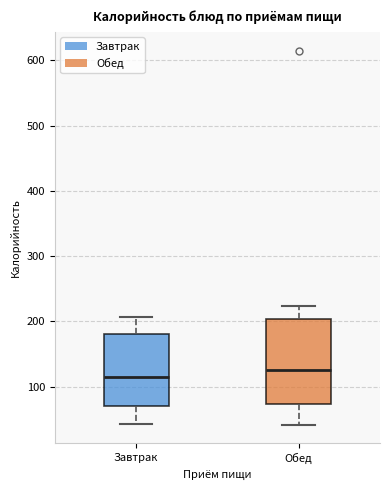

Comparing the boxes themselves (not the whiskers), which one is the tallest?

Обед